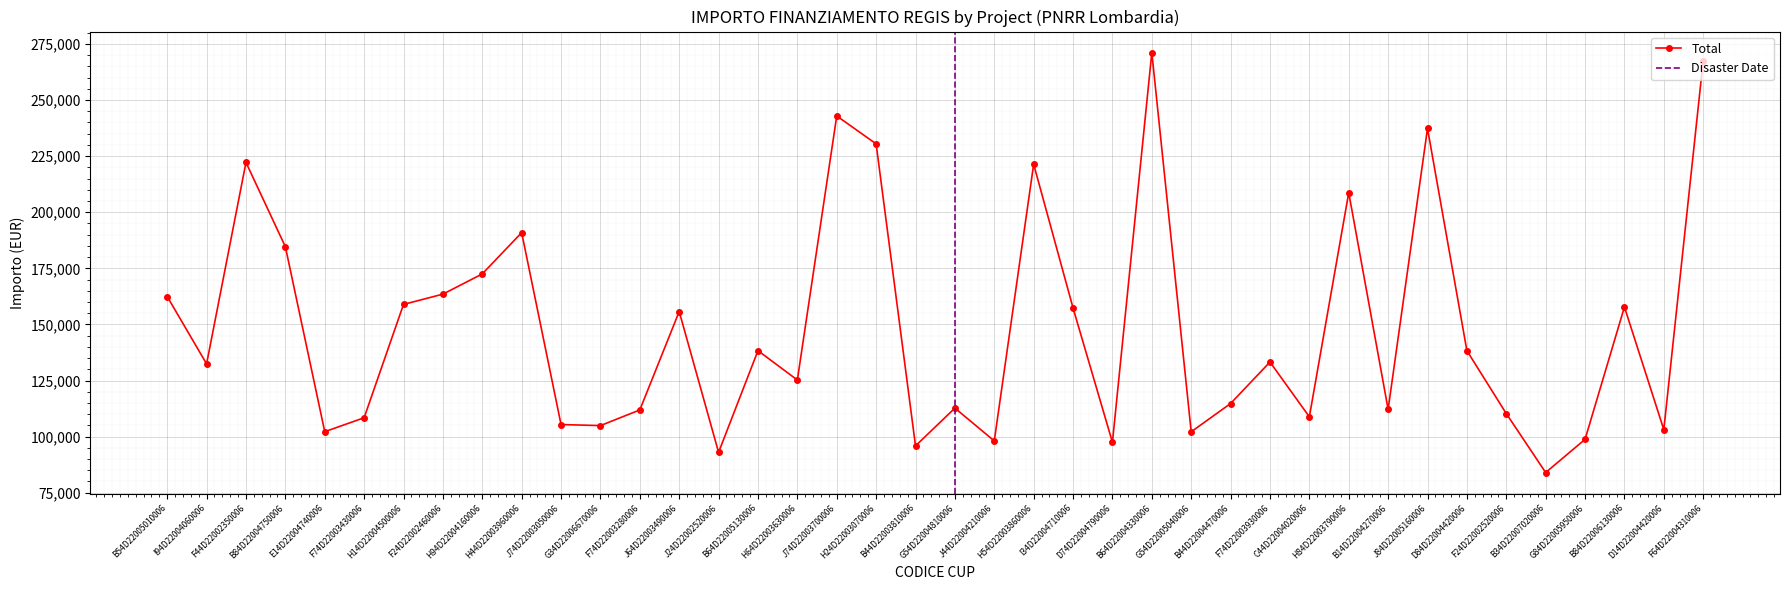

Is it true that the value at G34D22006670006 is 104903.8?

True